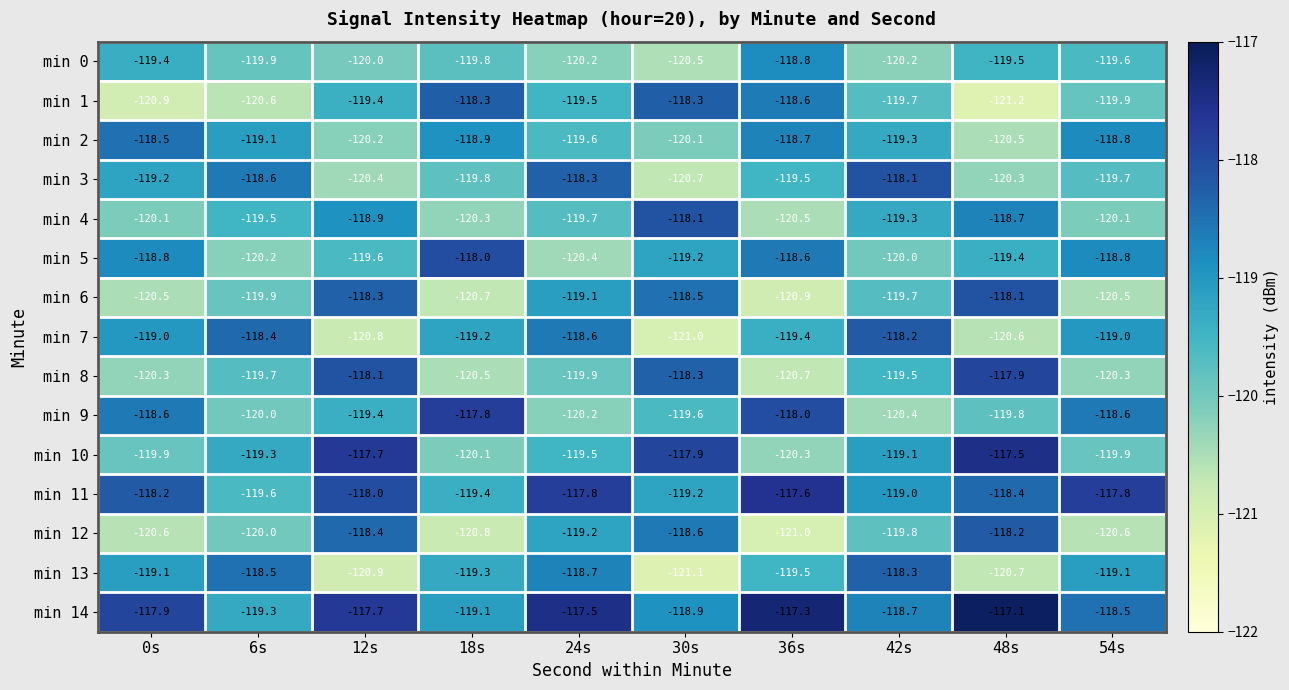

What is the difference between the highest and lowest values at 42s?

2.3